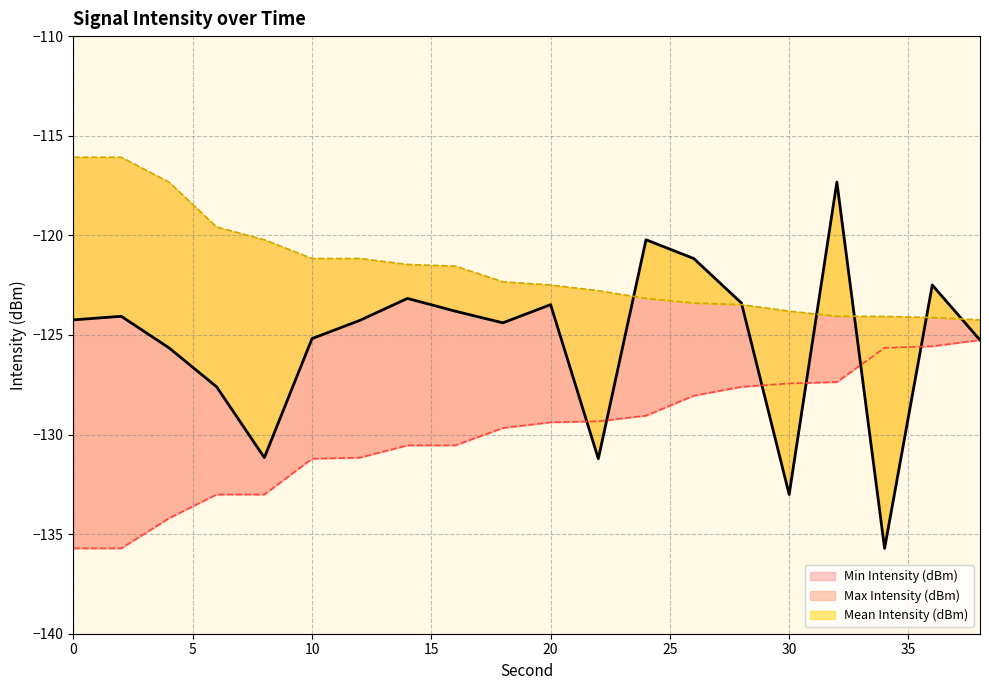

Between which two adjacent categories do Mean Intensity (dBm) and Max Intensity (dBm) first intersect?

22 and 24